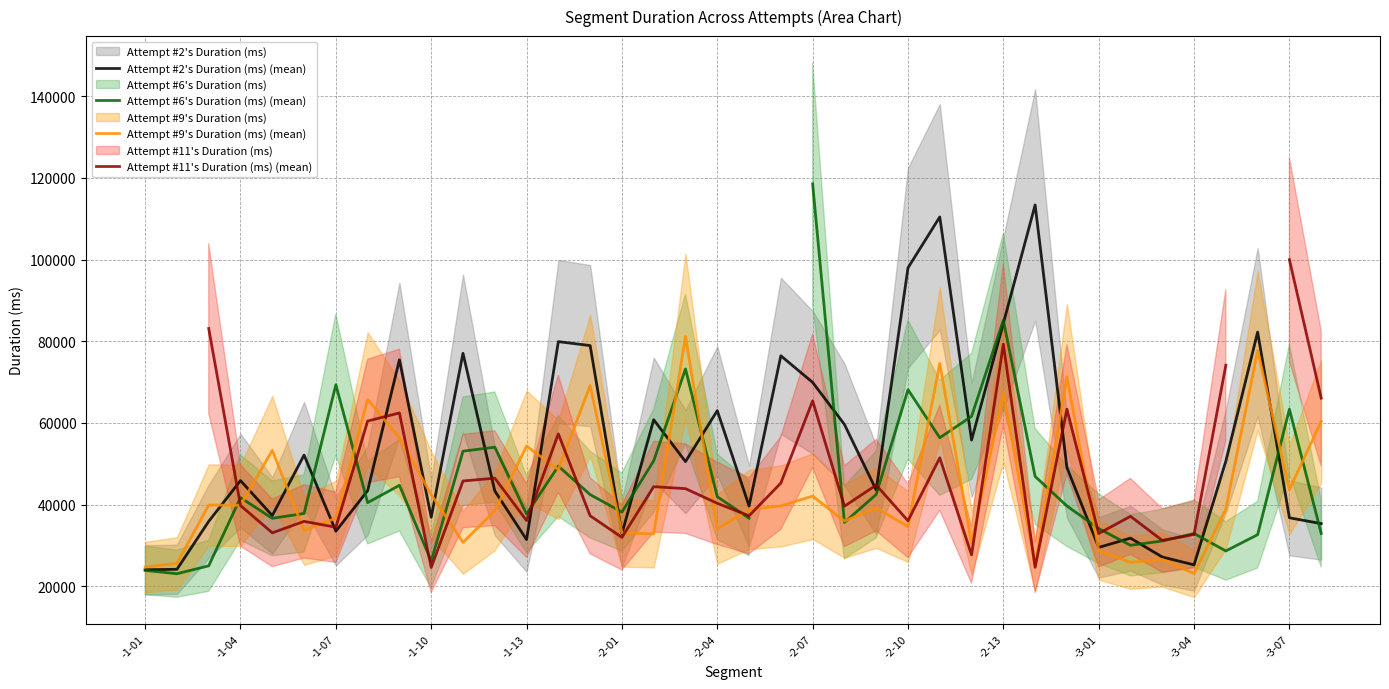

What is the value of the Attempt #11's Duration (ms) (mean) point at the 15th from the left?

37273.0